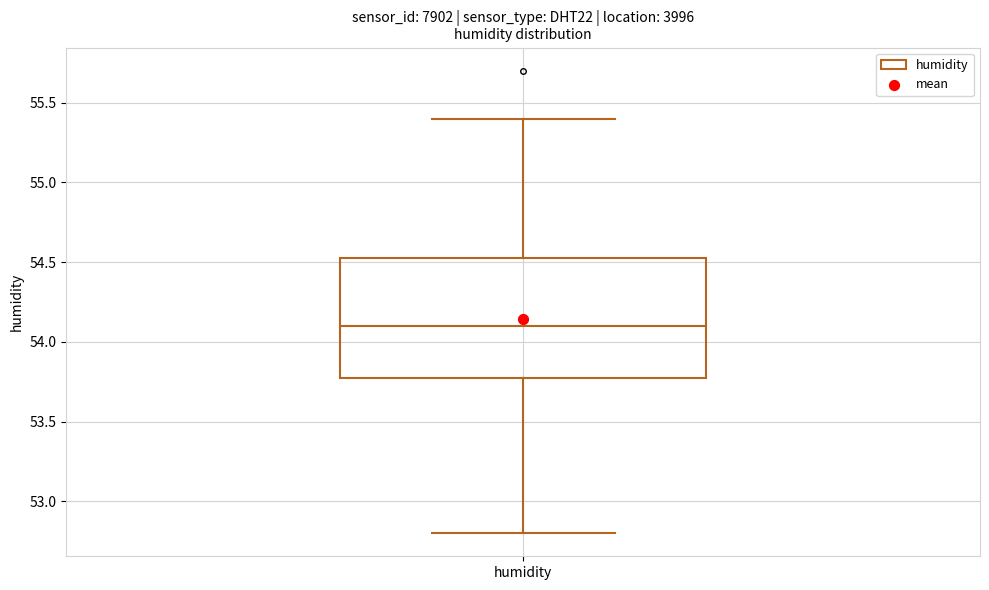

Read this box plot against the y-axis: the position of the median line, the range covered by the box, and the ends of both whiskers. The values are not printed on the chart, so give them approximately, as read against the axis.

median 54.10, box 53.80 to 54.55, whiskers 52.80 to 55.40